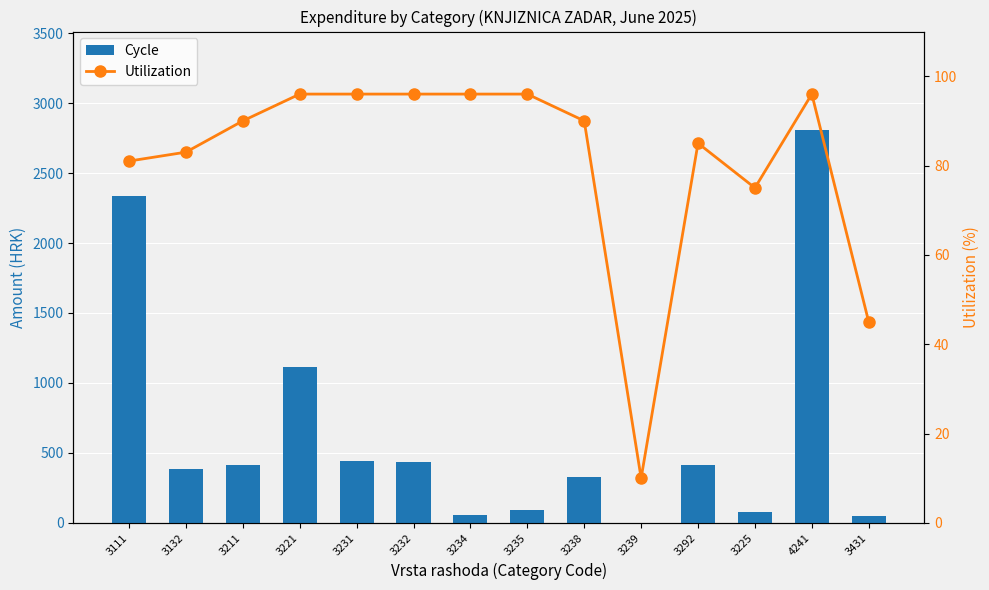

What is the total value across all series at 3235?

185.6